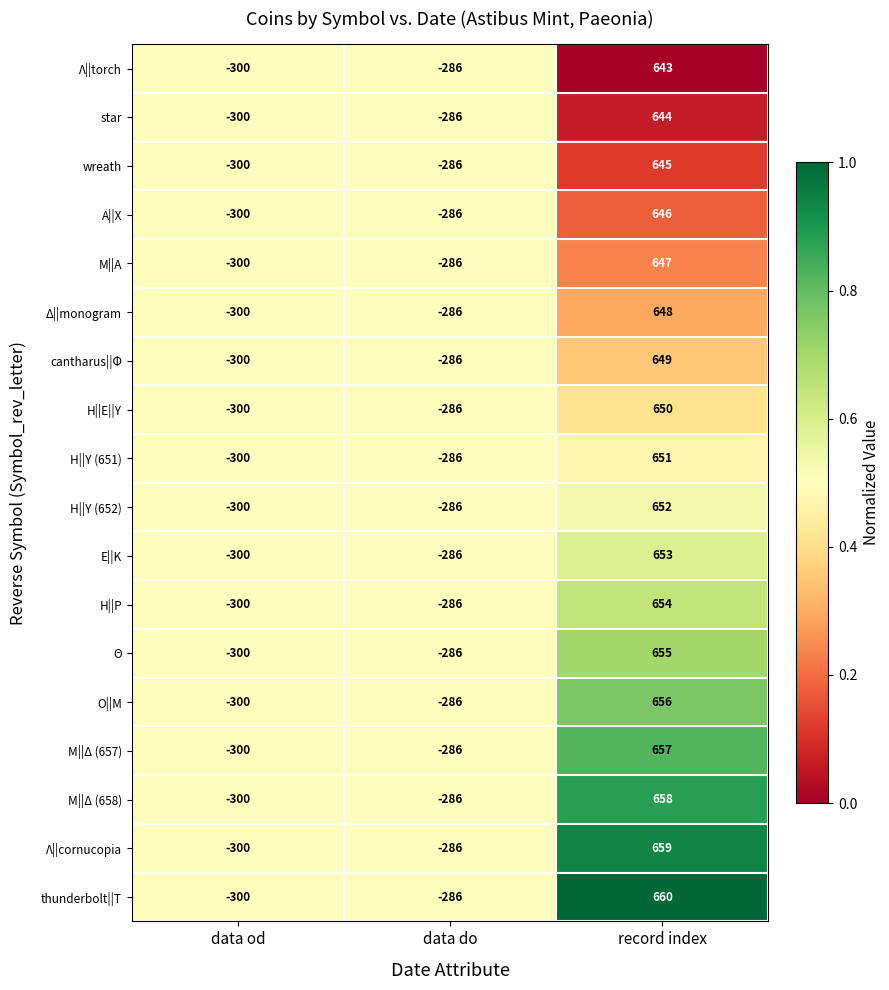

What is the difference between the maximum and minimum values in the Μ||Α series?

947